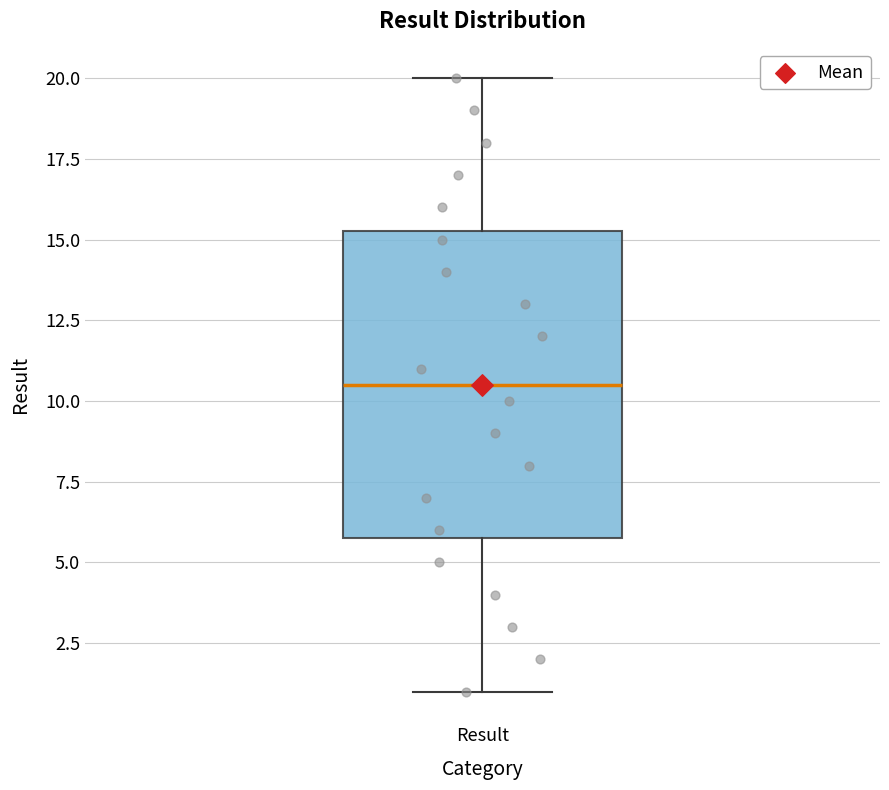

Read this box plot against the y-axis: the position of the median line, the range covered by the box, and the ends of both whiskers. The values are not printed on the chart, so give them approximately, as read against the axis.

median 10.5, box 6.0 to 15.5, whiskers 1.0 to 20.0